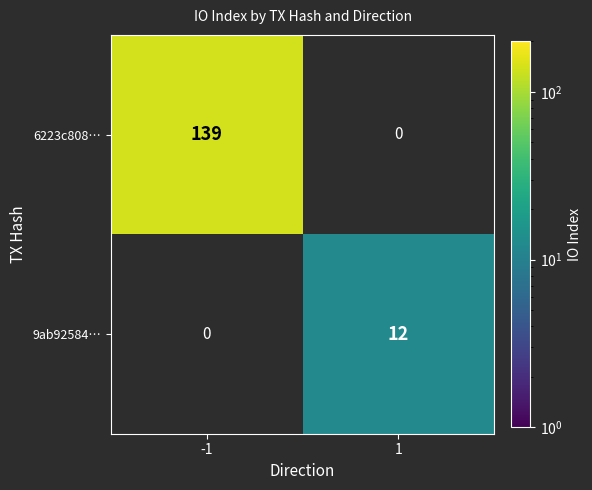

True or false: 6223c808… has a value of 139 at -1.

True